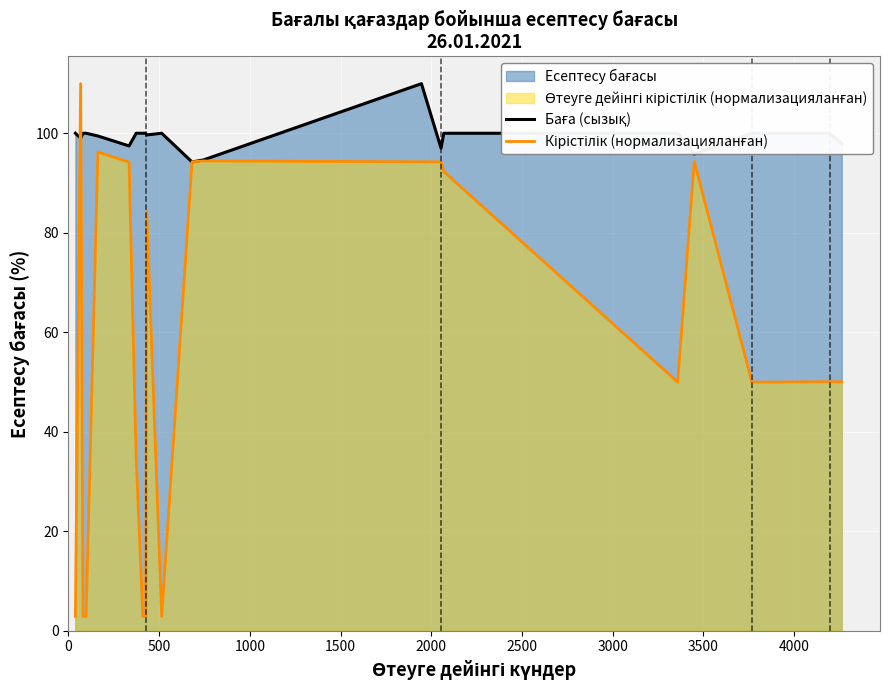

How many categories are shown in the chart?

21